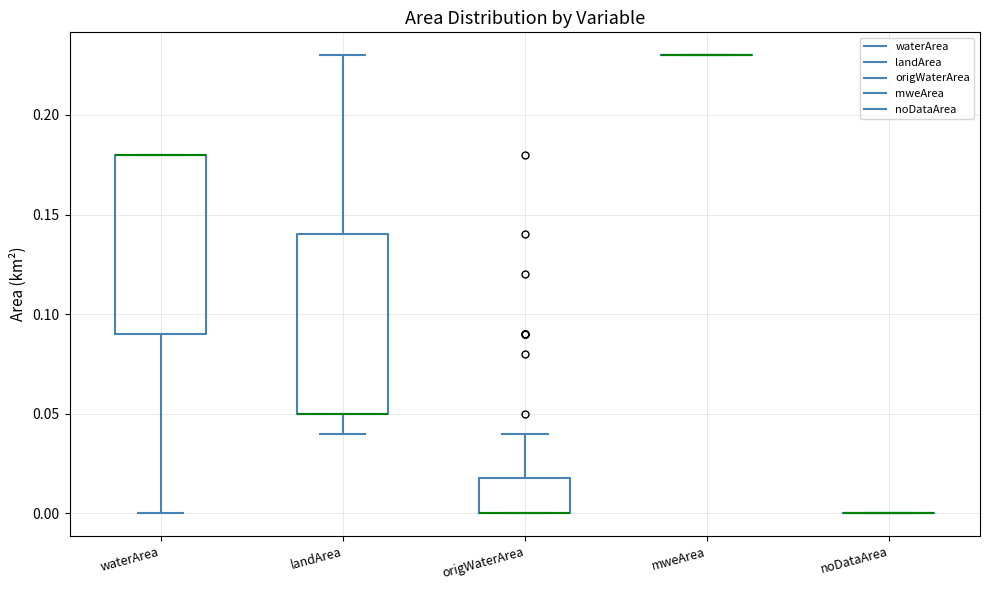

Reading left to right, read every box against the y-axis: the position of its median line, the range the box covers, and the ends of its whiskers. The values are not printed on the chart, so give them approximately, as read against the axis.

waterArea: median 0.18 (drawn on the box's upper edge), box 0.09 to 0.18, whiskers 0.00 to 0.18
landArea: median 0.05 (drawn on the box's lower edge), box 0.05 to 0.14, whiskers 0.04 to 0.23
origWaterArea: median 0.00 (drawn on the box's lower edge), box 0.00 to 0.02, whiskers 0.00 to 0.04
mweArea: box collapsed to a line at 0.23, whiskers 0.23 to 0.23
noDataArea: box collapsed to a line at 0.00, whiskers 0.00 to 0.00